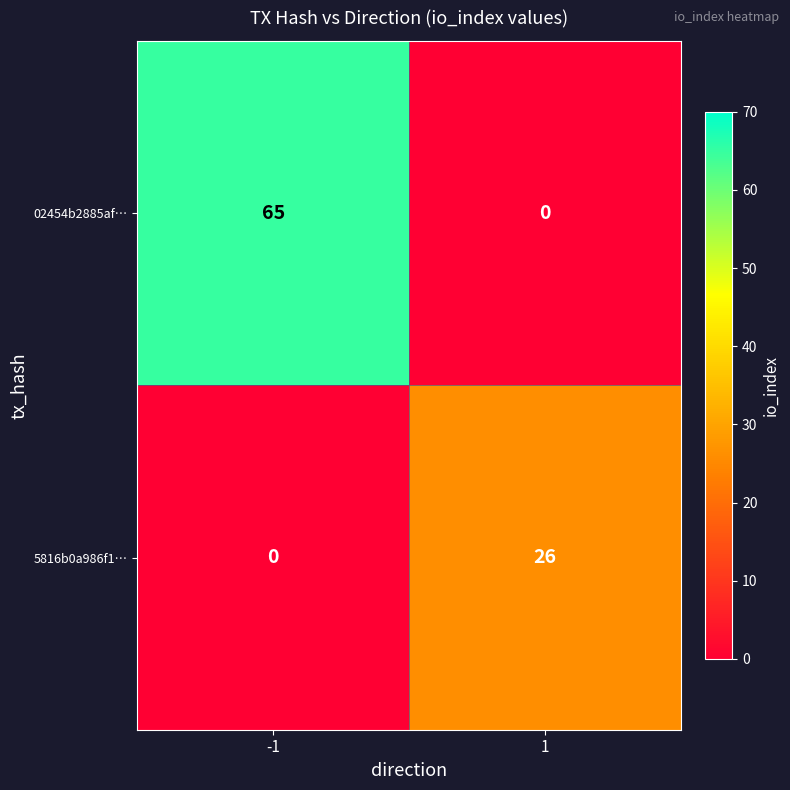

Which series has the largest total across all categories?

02454b2885af…